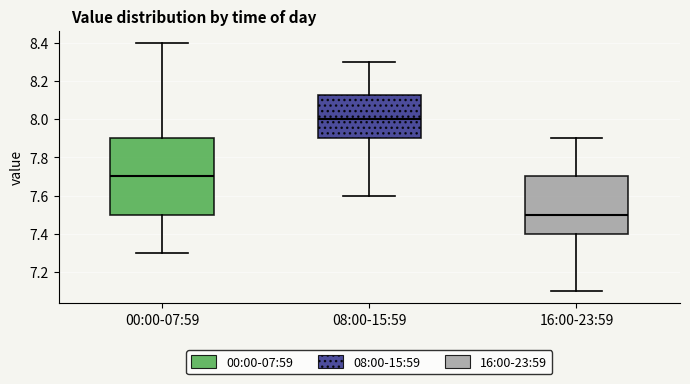

Reading left to right, transcribe this box plot: for each box, give where its median line is, the range the box spans, and where its two whiskers end, as read against the y-axis. The values are not printed on the chart, so give them approximately, as read against the axis.

00:00-07:59: median 7.70, box 7.50 to 7.90, whiskers 7.30 to 8.40
08:00-15:59: median 8.00, box 7.90 to 8.12, whiskers 7.60 to 8.30
16:00-23:59: median 7.50, box 7.40 to 7.70, whiskers 7.10 to 7.90